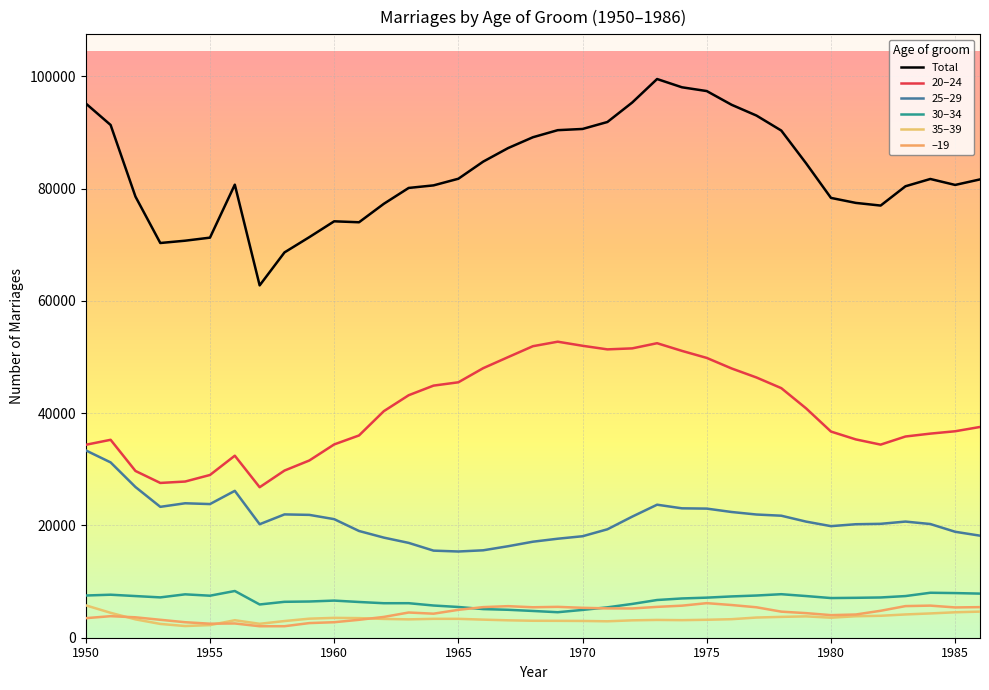

True or false: Total and 20–24 intersect in this chart.

False